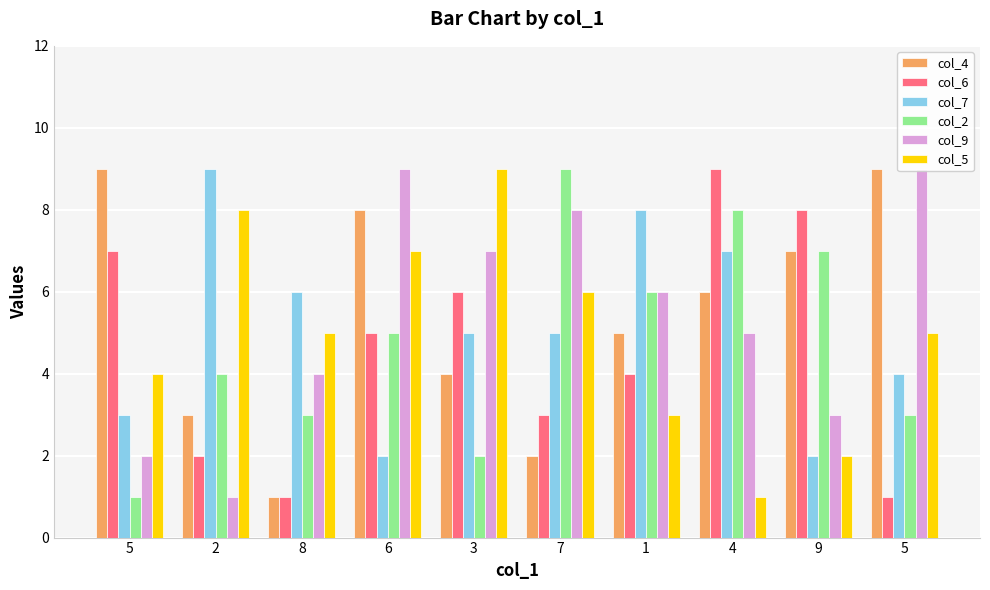

Which series has the largest range (max minus min)?

col_4